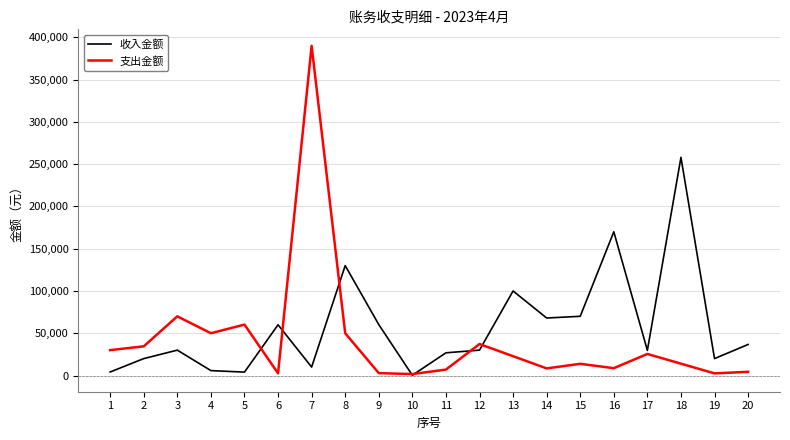

Is it true that 收入金额 equals 14949 at 17?

False